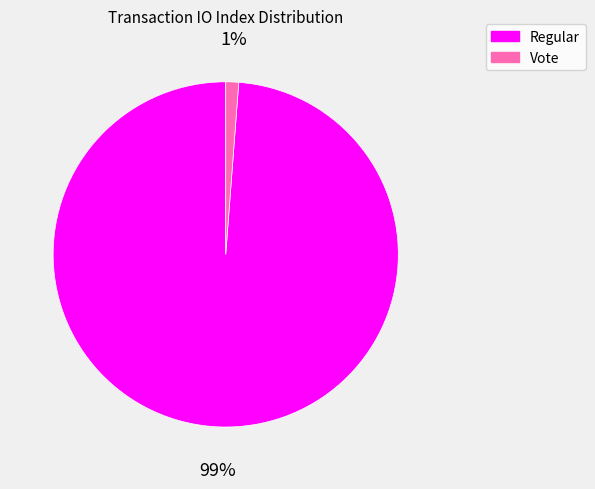

Is there a majority slice in this chart?

Yes